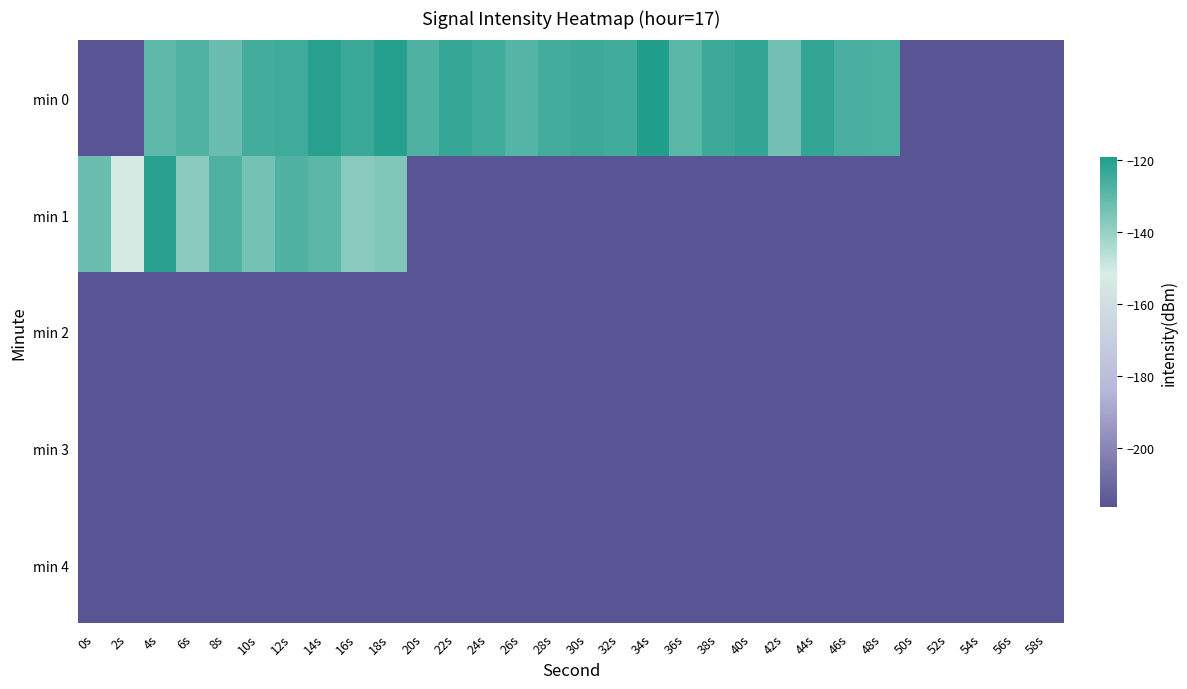

Reading left to right, what are all the values shown in this chart?

min 0: 0s=-216.4	2s=-216.4	4s=-130.4	6s=-127.9	8s=-132.2	10s=-125.4	12s=-124.8	14s=-120.4	16s=-123.9	18s=-120.0	20s=-127.4	22s=-123.3	24s=-124.9	26s=-128.5	28s=-125.5	30s=-124.3	32s=-125.0	34s=-119.2	36s=-129.6	38s=-124.3	40s=-122.5	42s=-133.6	44s=-122.5	46s=-126.6	48s=-126.8	50s=-216.4	52s=-216.4	54s=-216.4	56s=-216.4	58s=-216.4
min 1: 0s=-132.1	2s=-150.9	4s=-120.4	6s=-137.9	8s=-127.2	10s=-134.3	12s=-127.2	14s=-129.5	16s=-137.5	18s=-136.2	20s=-216.4	22s=-216.4	24s=-216.4	26s=-216.4	28s=-216.4	30s=-216.4	32s=-216.4	34s=-216.4	36s=-216.4	38s=-216.4	40s=-216.4	42s=-216.4	44s=-216.4	46s=-216.4	48s=-216.4	50s=-216.4	52s=-216.4	54s=-216.4	56s=-216.4	58s=-216.4
min 2: 0s=-216.4	2s=-216.4	4s=-216.4	6s=-216.4	8s=-216.4	10s=-216.4	12s=-216.4	14s=-216.4	16s=-216.4	18s=-216.4	20s=-216.4	22s=-216.4	24s=-216.4	26s=-216.4	28s=-216.4	30s=-216.4	32s=-216.4	34s=-216.4	36s=-216.4	38s=-216.4	40s=-216.4	42s=-216.4	44s=-216.4	46s=-216.4	48s=-216.4	50s=-216.4	52s=-216.4	54s=-216.4	56s=-216.4	58s=-216.4
min 3: 0s=-216.4	2s=-216.4	4s=-216.4	6s=-216.4	8s=-216.4	10s=-216.4	12s=-216.4	14s=-216.4	16s=-216.4	18s=-216.4	20s=-216.4	22s=-216.4	24s=-216.4	26s=-216.4	28s=-216.4	30s=-216.4	32s=-216.4	34s=-216.4	36s=-216.4	38s=-216.4	40s=-216.4	42s=-216.4	44s=-216.4	46s=-216.4	48s=-216.4	50s=-216.4	52s=-216.4	54s=-216.4	56s=-216.4	58s=-216.4
min 4: 0s=-216.4	2s=-216.4	4s=-216.4	6s=-216.4	8s=-216.4	10s=-216.4	12s=-216.4	14s=-216.4	16s=-216.4	18s=-216.4	20s=-216.4	22s=-216.4	24s=-216.4	26s=-216.4	28s=-216.4	30s=-216.4	32s=-216.4	34s=-216.4	36s=-216.4	38s=-216.4	40s=-216.4	42s=-216.4	44s=-216.4	46s=-216.4	48s=-216.4	50s=-216.4	52s=-216.4	54s=-216.4	56s=-216.4	58s=-216.4